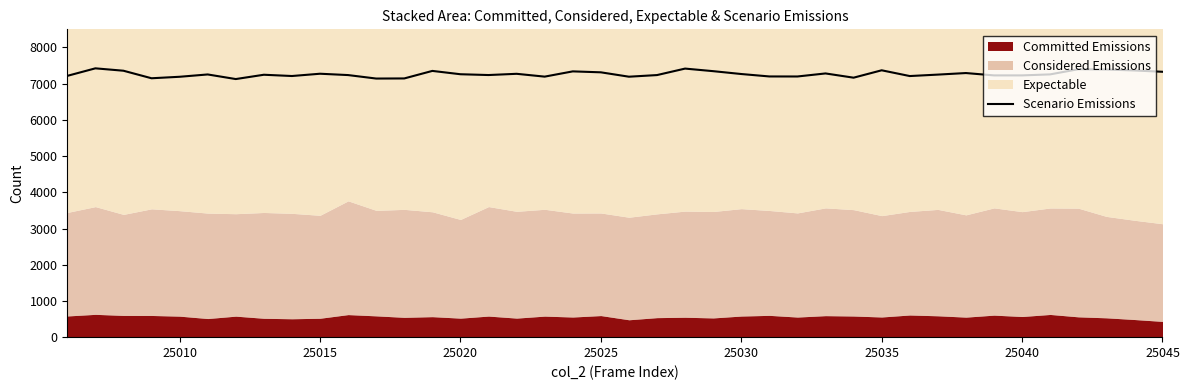

True or false: the data has more than 2 interior local peaks.

True